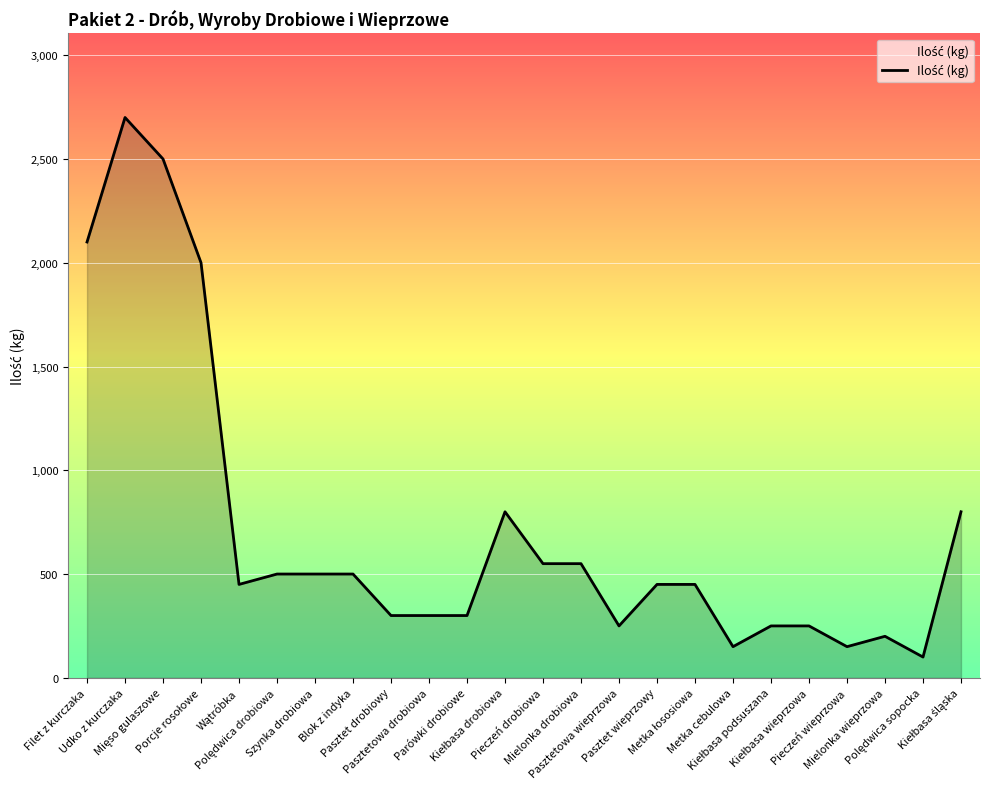

The value at Mielonka wieprzowa is 200. True or false?

True